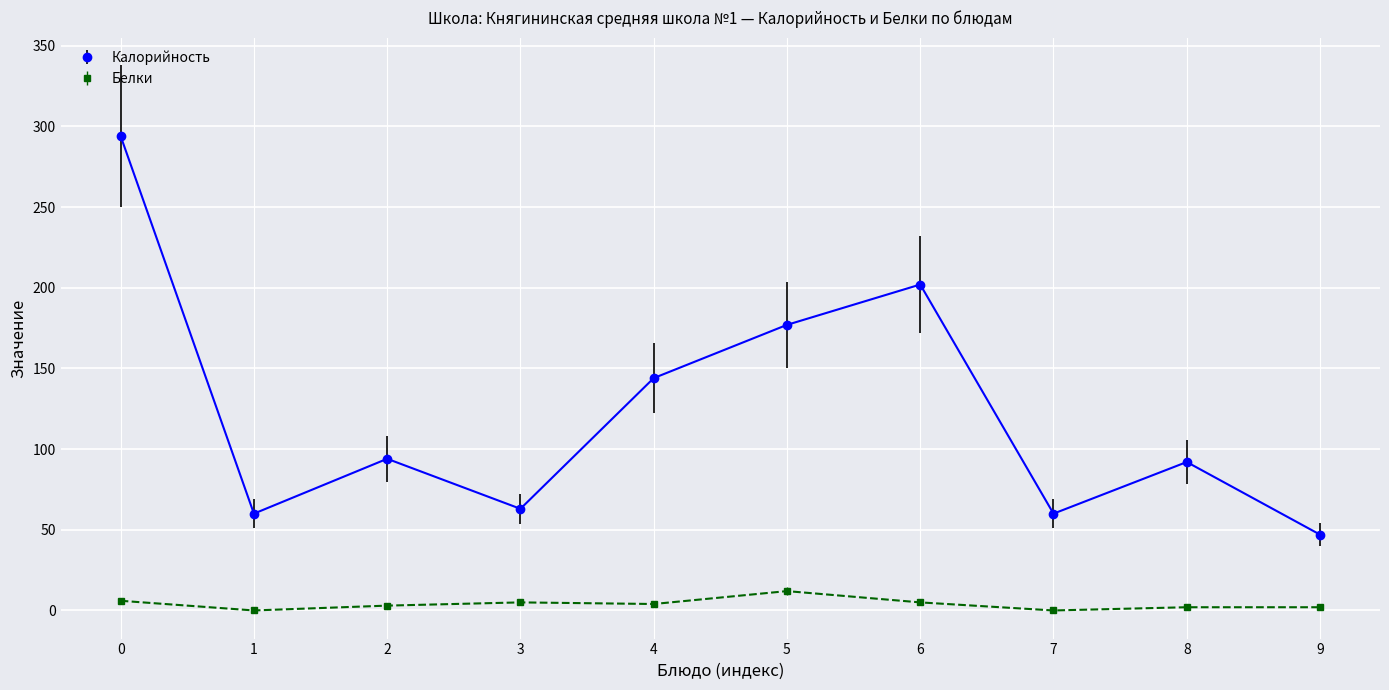

How many interior local peaks does the Калорийность series have?

3